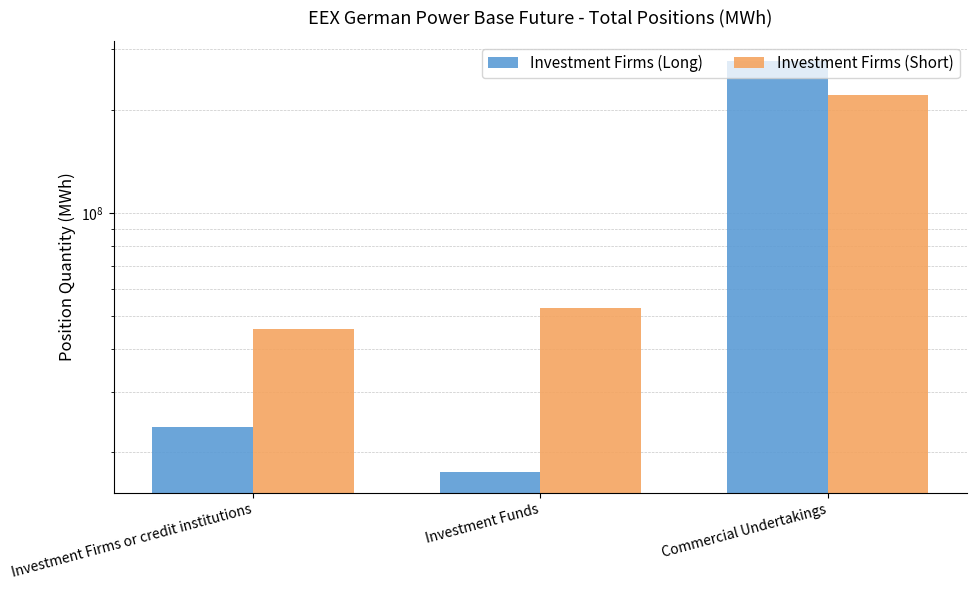

How many bars are there in each group?

2